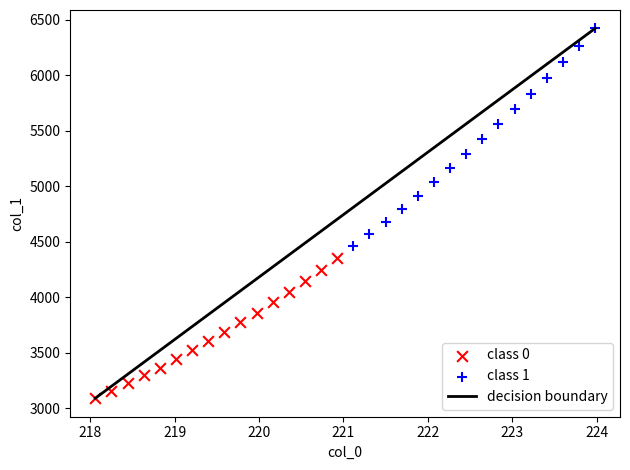

Which series contains the lowest Y value?

class 0